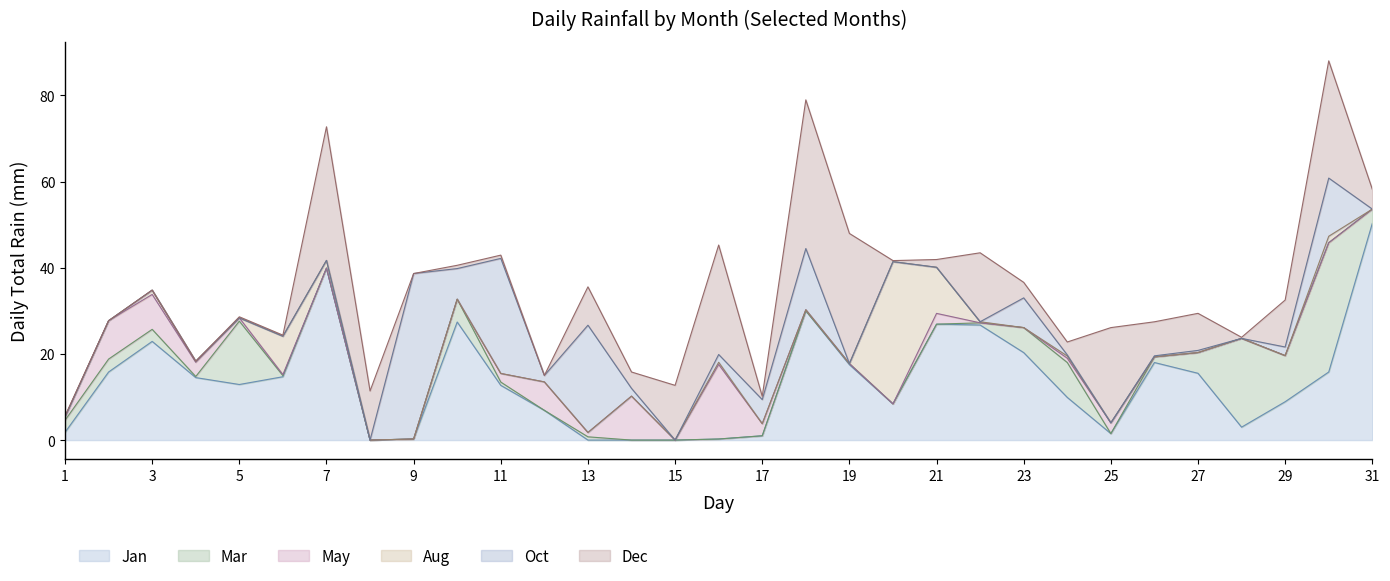

Reading right to left, list all the values displayed in this chart.

Jan: 50.3	15.8	8.9	3.0	15.5	18.0	1.5	9.9	20.3	26.7	26.9	8.4	17.5	30.0	1.0	0.2	0.0	0.0	0.0	6.9	12.7	27.4	0.2	0.0	39.9	14.7	12.9	14.5	22.9	15.8	1.8
Dec: 4.6	27.2	10.9	0.2	8.6	7.9	22.1	3.0	3.6	16.0	1.8	0.2	30.2	34.5	0.8	25.4	12.7	3.8	8.9	0.0	0.8	0.8	0.0	11.4	31.0	0.2	0.2	0.0	0.0	0.0	0.2
Mar: 3.3	30.0	10.7	20.6	4.8	1.3	0.0	8.1	5.8	0.5	0.0	0.0	0.2	0.0	0.0	0.0	0.0	0.0	0.8	0.0	0.8	5.3	0.0	0.0	0.0	0.2	14.7	0.2	2.8	3.0	2.8
Oct: 0.0	13.5	2.0	0.0	0.5	0.2	0.0	0.2	6.9	0.0	0.0	0.0	0.0	14.2	5.6	1.8	0.0	1.8	24.9	1.5	26.7	7.1	38.4	0.0	0.0	0.0	0.0	0.0	0.0	0.0	0.0
May: 0.0	0.0	0.0	0.0	0.0	0.0	2.5	1.0	0.0	0.0	2.5	0.0	0.0	0.2	2.8	17.3	0.0	10.2	1.0	6.6	2.0	0.0	0.0	0.0	0.0	0.2	0.8	3.3	8.1	8.9	0.8
Aug: 0.0	1.5	0.0	0.0	0.0	0.0	0.0	0.5	0.0	0.2	10.7	33.0	0.0	0.0	0.0	0.5	0.0	0.0	0.0	0.0	0.0	0.0	0.0	0.0	1.8	8.9	0.0	0.2	1.0	0.0	0.0